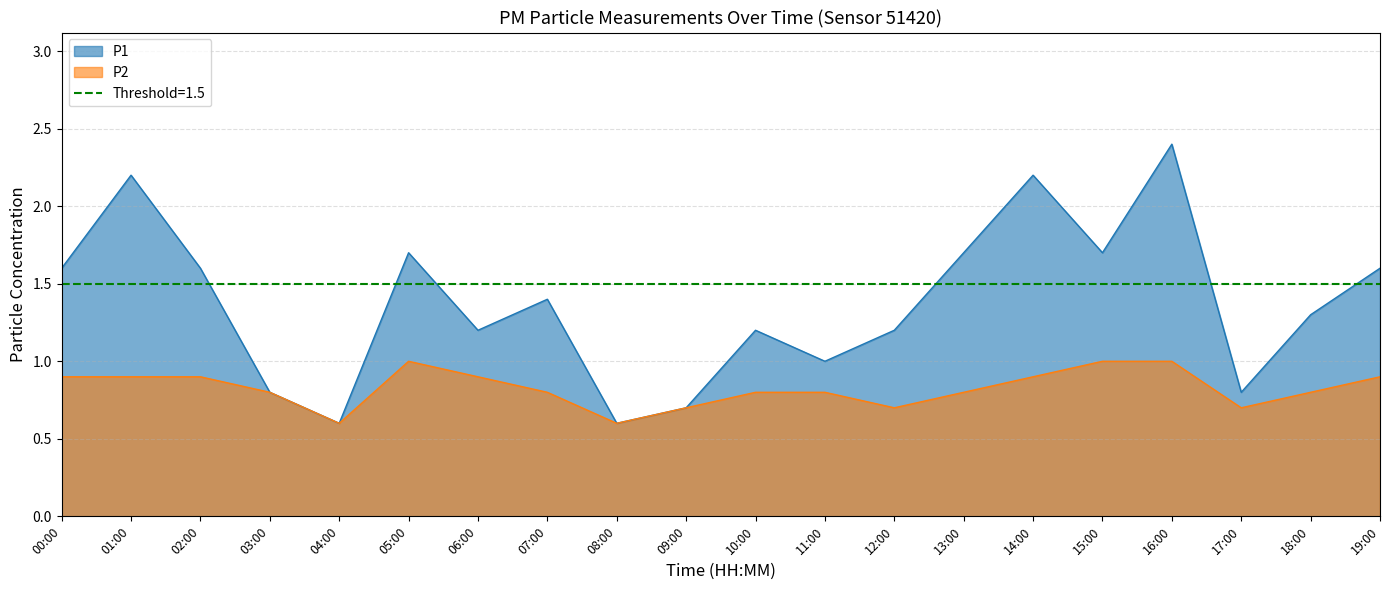

Reading left to right, extract all data points from this chart.

P1: 00:00=1.6	01:00=2.2	02:00=1.6	03:00=0.8	04:00=0.6	05:00=1.7	06:00=1.2	07:00=1.4	08:00=0.6	09:00=0.7	10:00=1.2	11:00=1.0	12:00=1.2	13:00=1.7	14:00=2.2	15:00=1.7	16:00=2.4	17:00=0.8	18:00=1.3	19:00=1.6
P2: 00:00=0.9	01:00=0.9	02:00=0.9	03:00=0.8	04:00=0.6	05:00=1.0	06:00=0.9	07:00=0.8	08:00=0.6	09:00=0.7	10:00=0.8	11:00=0.8	12:00=0.7	13:00=0.8	14:00=0.9	15:00=1.0	16:00=1.0	17:00=0.7	18:00=0.8	19:00=0.9